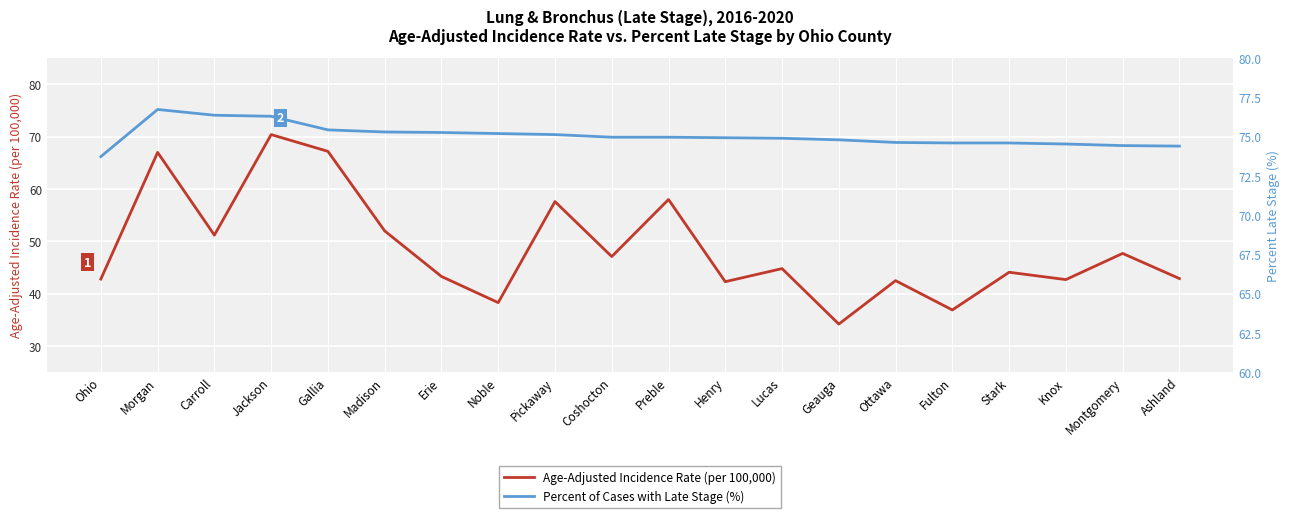

At Morgan, list the series in order from largest to smallest.

Percent of Cases with Late Stage (%), Age-Adjusted Incidence Rate (per 100,000)